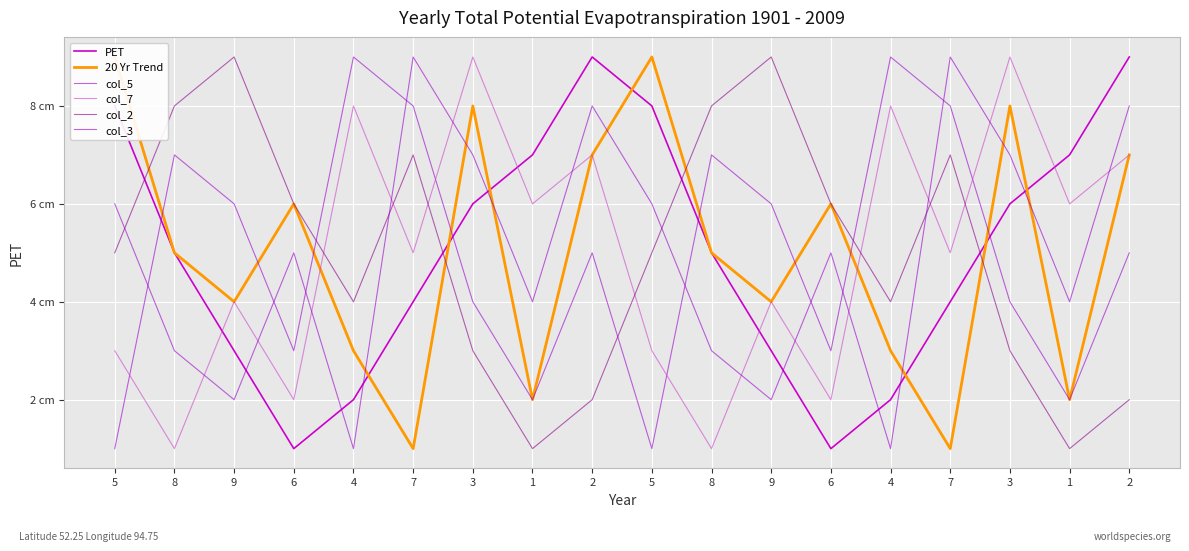

Reading left to right, what are all the values shown in this chart?

PET: 5=8	8=5	9=3	6=1	4=2	7=4	3=6	1=7	2=9	5=8	8=5	9=3	6=1	4=2	7=4	3=6	1=7	2=9
20 Yr Trend: 5=9	8=5	9=4	6=6	4=3	7=1	3=8	1=2	2=7	5=9	8=5	9=4	6=6	4=3	7=1	3=8	1=2	2=7
col_5: 5=1	8=7	9=6	6=3	4=9	7=8	3=4	1=2	2=5	5=1	8=7	9=6	6=3	4=9	7=8	3=4	1=2	2=5
col_7: 5=3	8=1	9=4	6=2	4=8	7=5	3=9	1=6	2=7	5=3	8=1	9=4	6=2	4=8	7=5	3=9	1=6	2=7
col_2: 5=5	8=8	9=9	6=6	4=4	7=7	3=3	1=1	2=2	5=5	8=8	9=9	6=6	4=4	7=7	3=3	1=1	2=2
col_3: 5=6	8=3	9=2	6=5	4=1	7=9	3=7	1=4	2=8	5=6	8=3	9=2	6=5	4=1	7=9	3=7	1=4	2=8